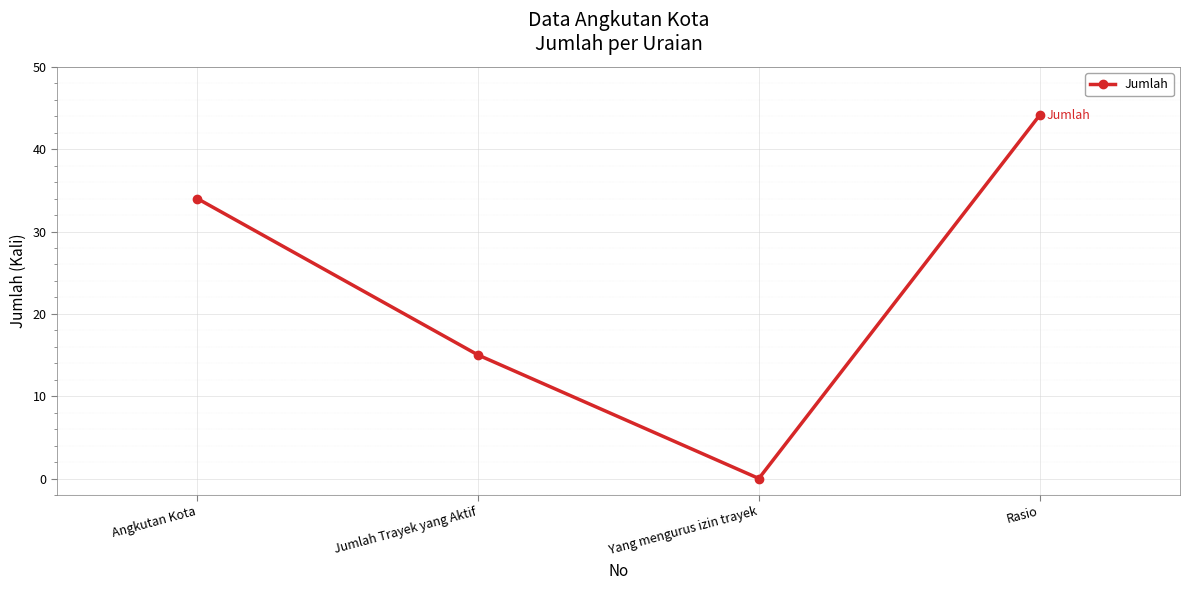

True or false: the data shows -14.5 at Yang mengurus izin trayek.

False